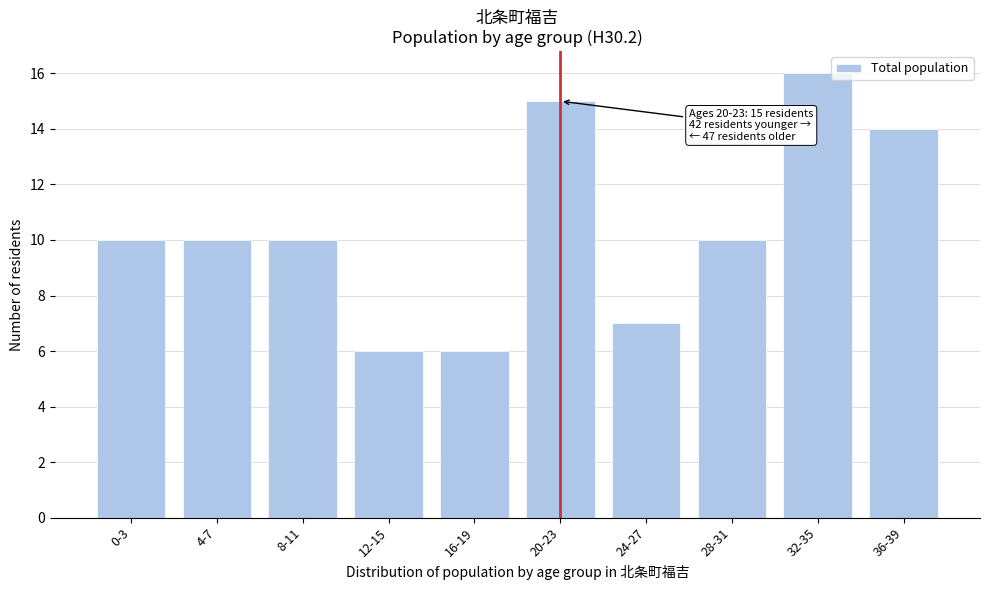

Reading left to right, transcribe all the data shown in this chart.

10	10	10	6	6	15	7	10	16	14